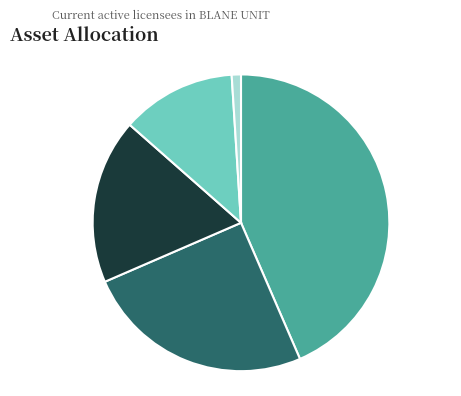

How many segments does this pie chart have?

5